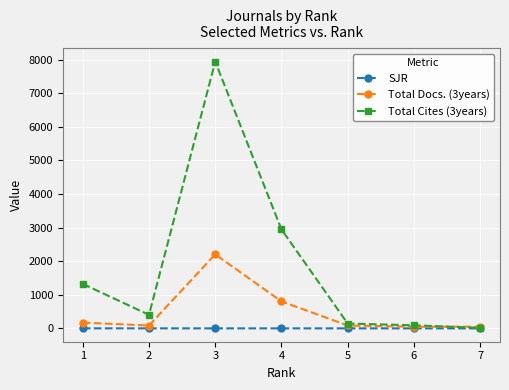

At which category is the sum across all series the highest?

3